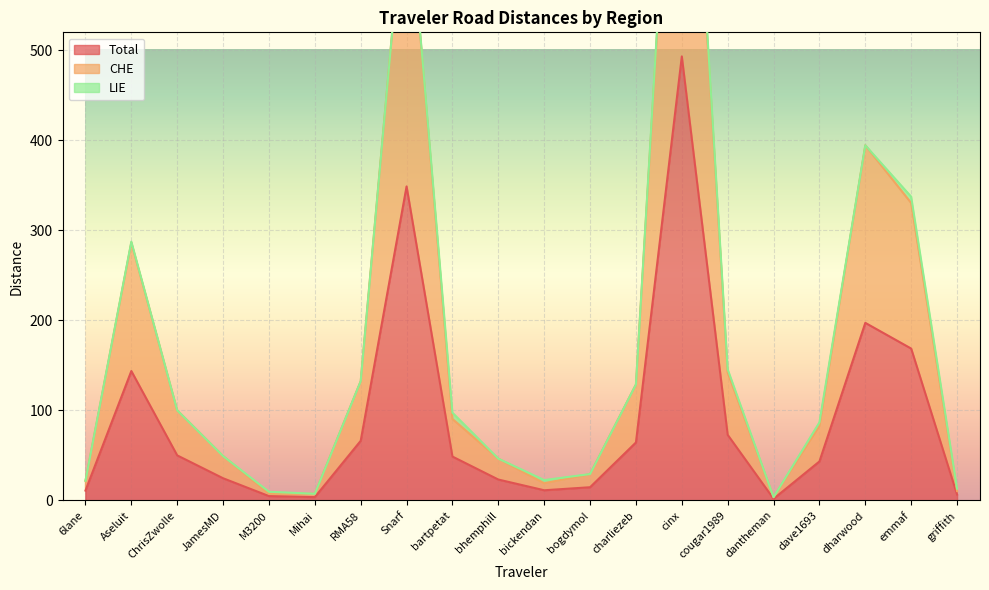

True or false: Total has a value of 199.0 at cinx.

False